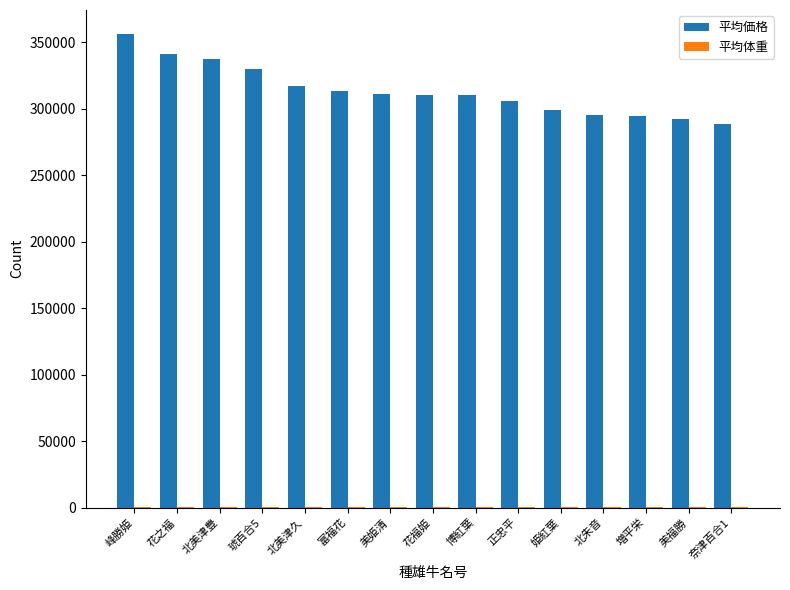

Is it true that 平均価格 equals 96938 at 峰勝姫?

False